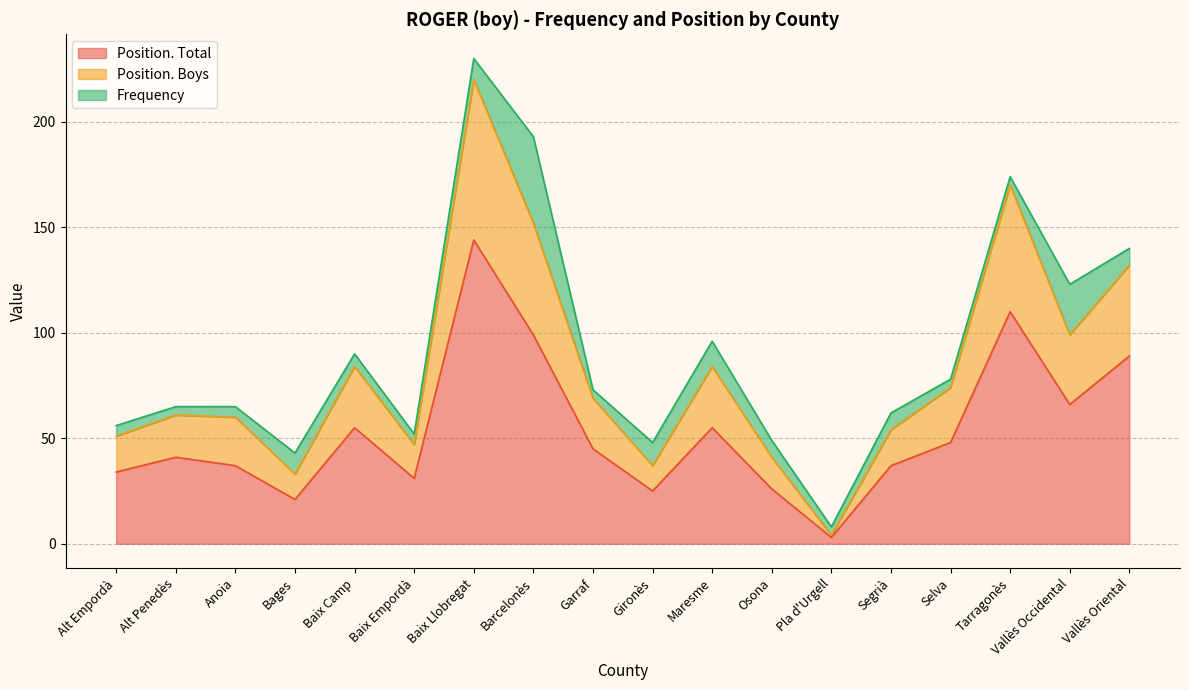

What is the highest value of the Position. Total series?

144